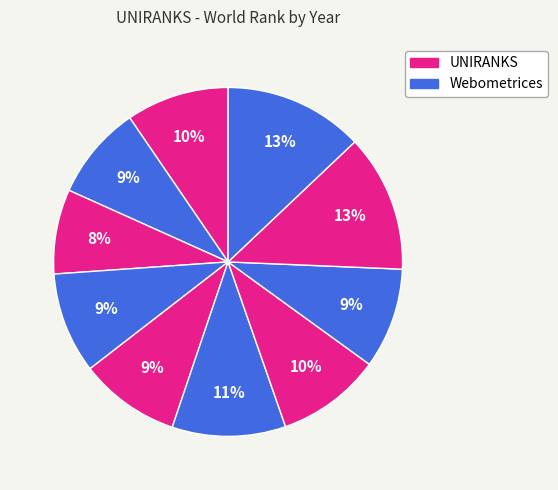

Which slice is the smallest?

2013